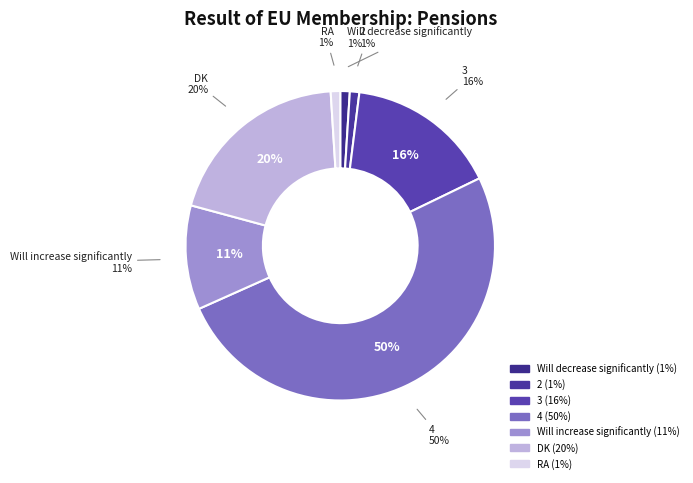

What percentage is the 4 slice, to the nearest percent?

50%